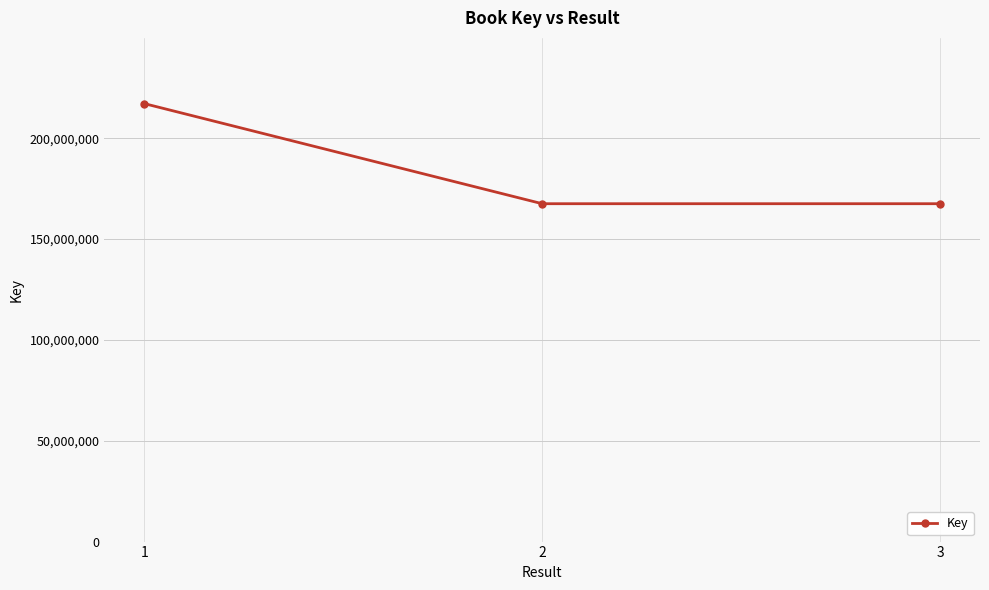

True or false: the data shows 239406345 at 2.

False